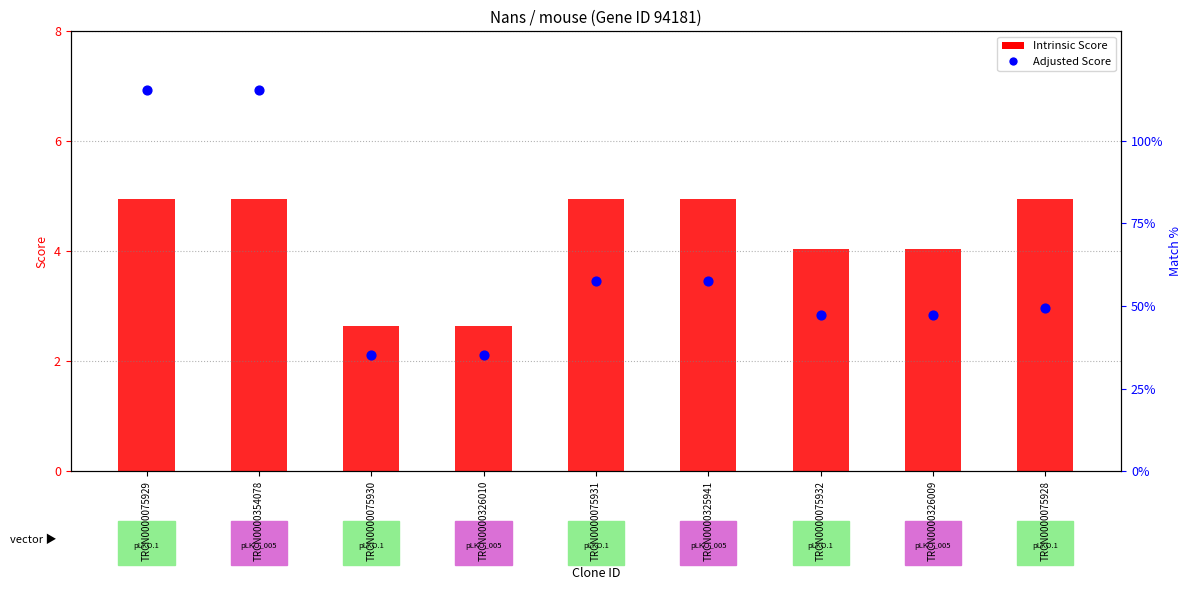

Which series has the largest total across all categories?

Intrinsic Score